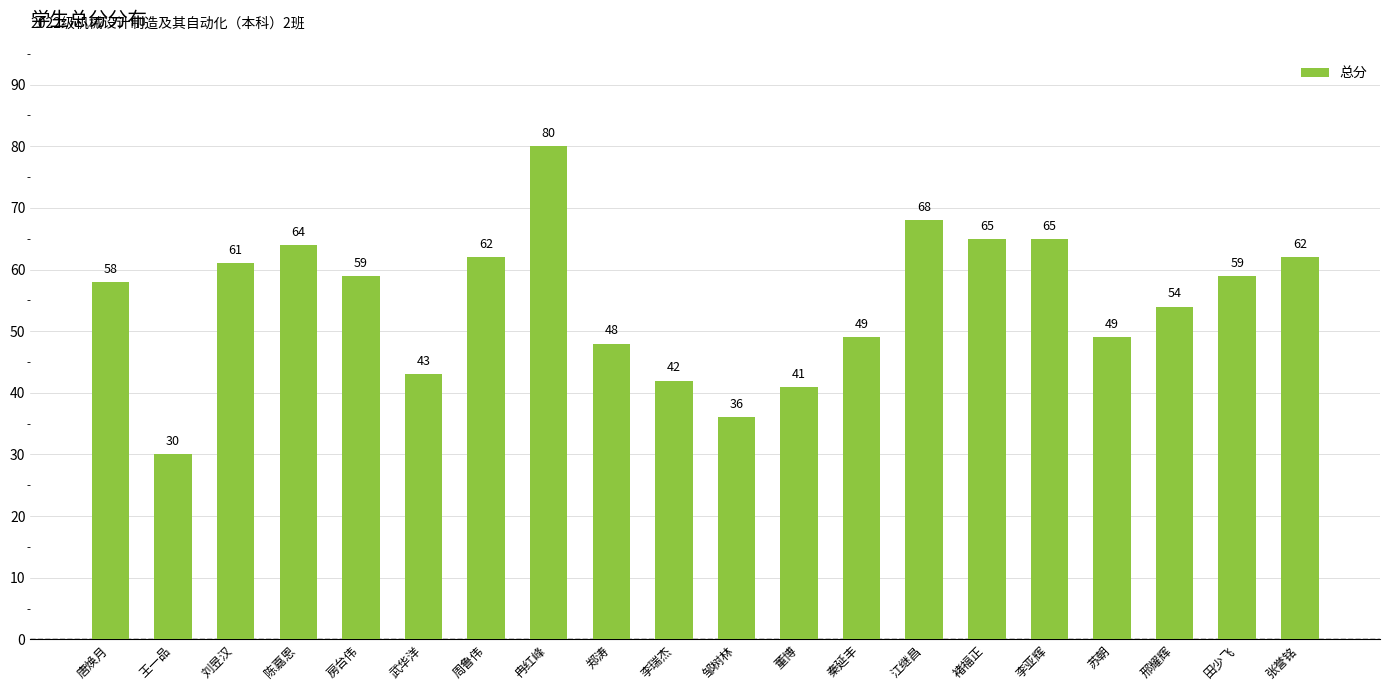

What is the label of the 15th bar from the left?

褚福正